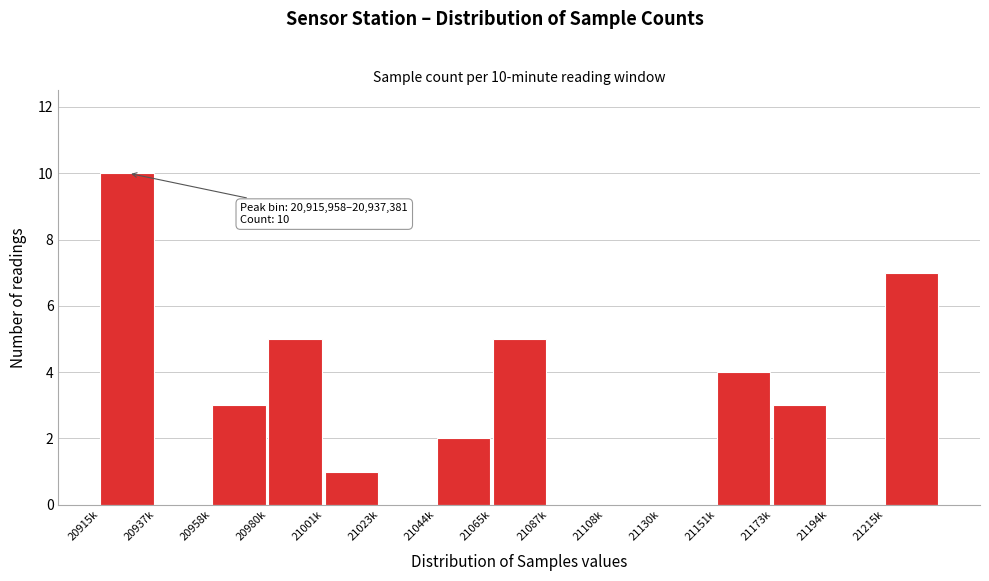

Reading left to right, list all the values displayed in this chart.

20915k=10	20937k=0	20958k=3	20980k=5	21001k=1	21023k=0	21044k=2	21065k=5	21087k=0	21108k=0	21130k=0	21151k=4	21173k=3	21194k=0	21215k=7